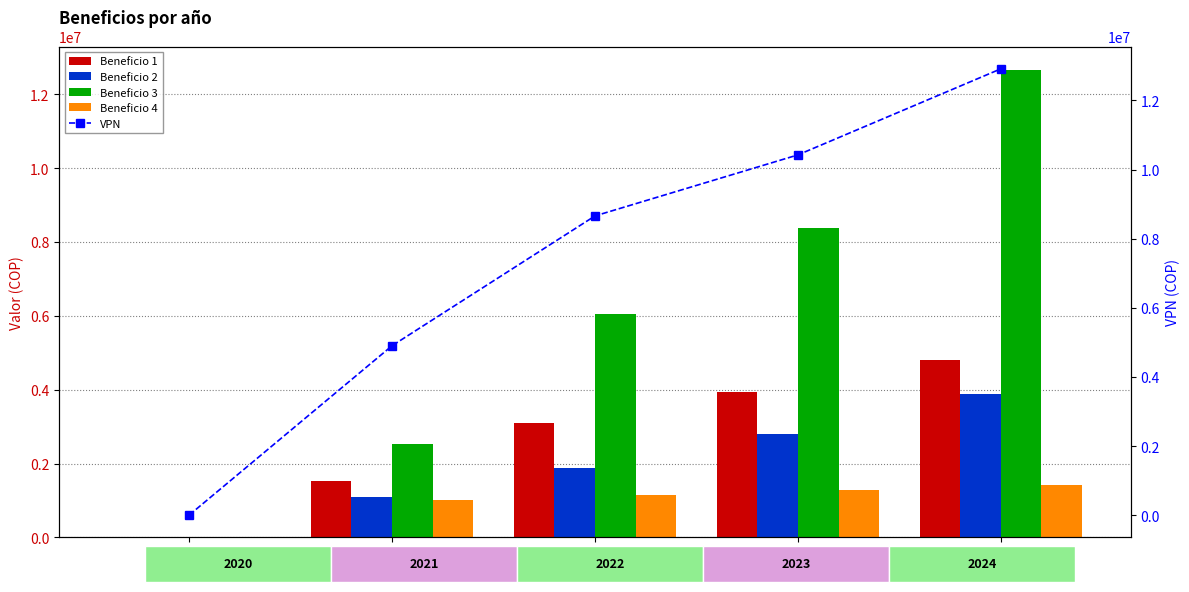

How many groups of bars are there?

5